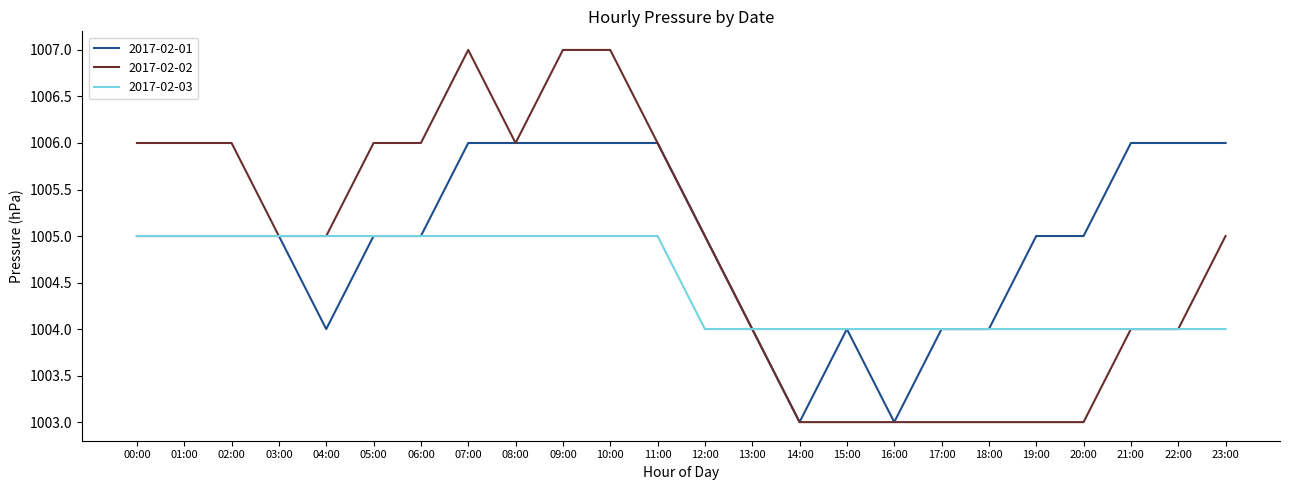

What is the total value across all series at 09:00?

3018